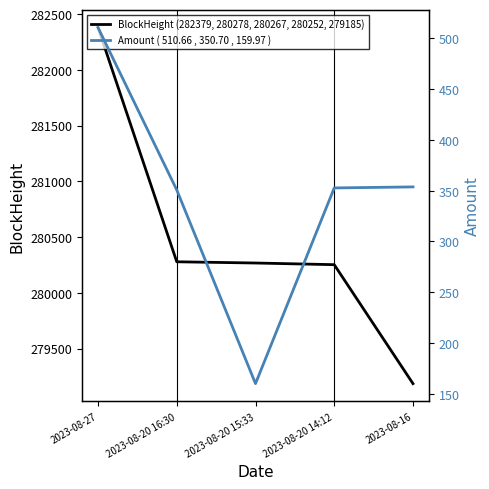

What is the lowest value of the Amount ( 510.66 , 350.70 , 159.97 ) series?

160.0